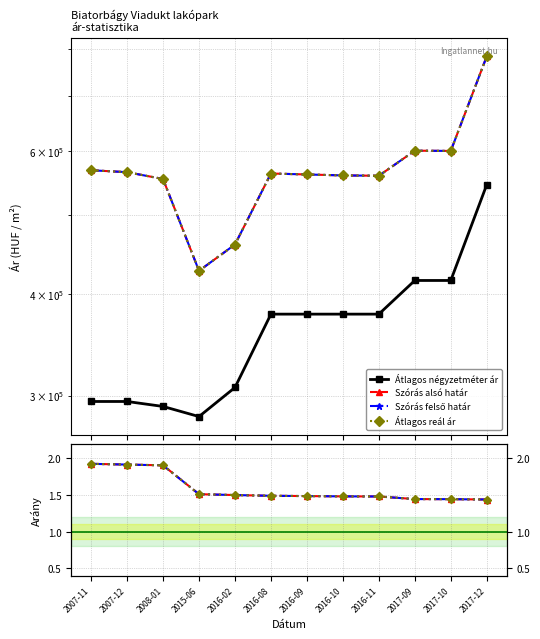

What position from the right is 2016-02?

8